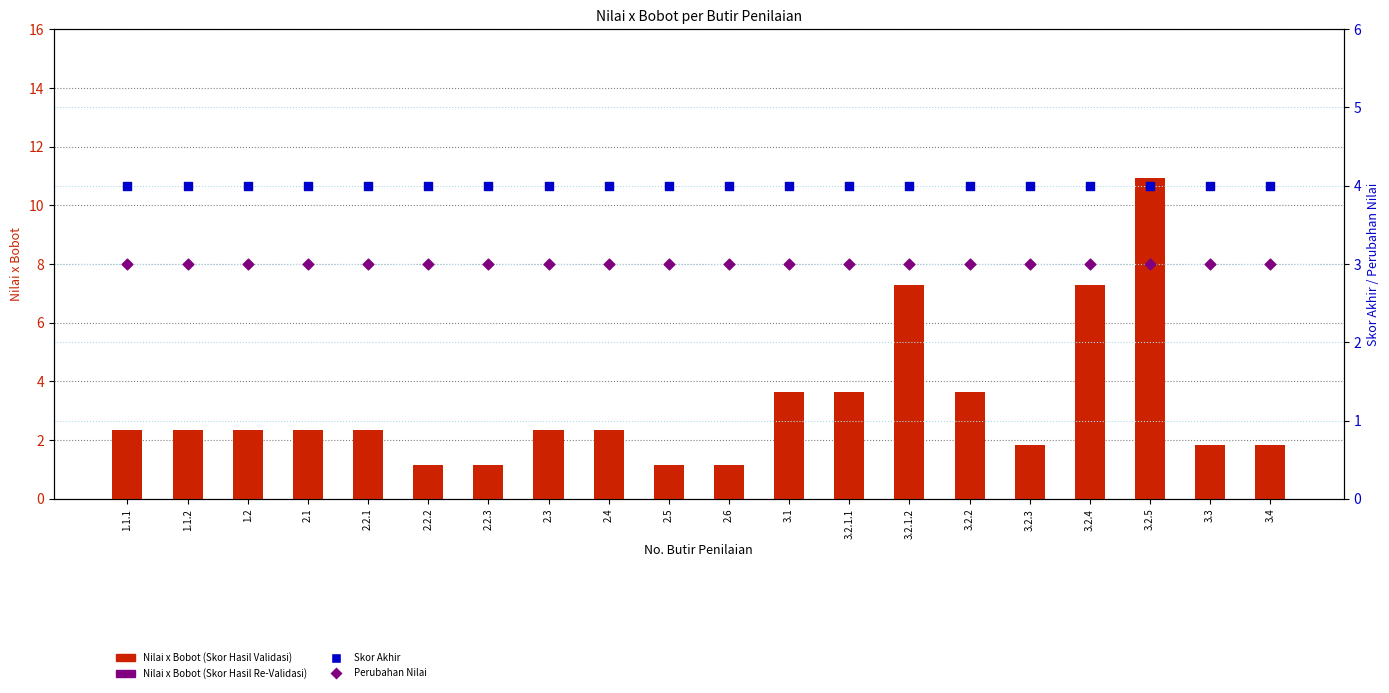

At which category is the sum across all series the highest?

3.2.5